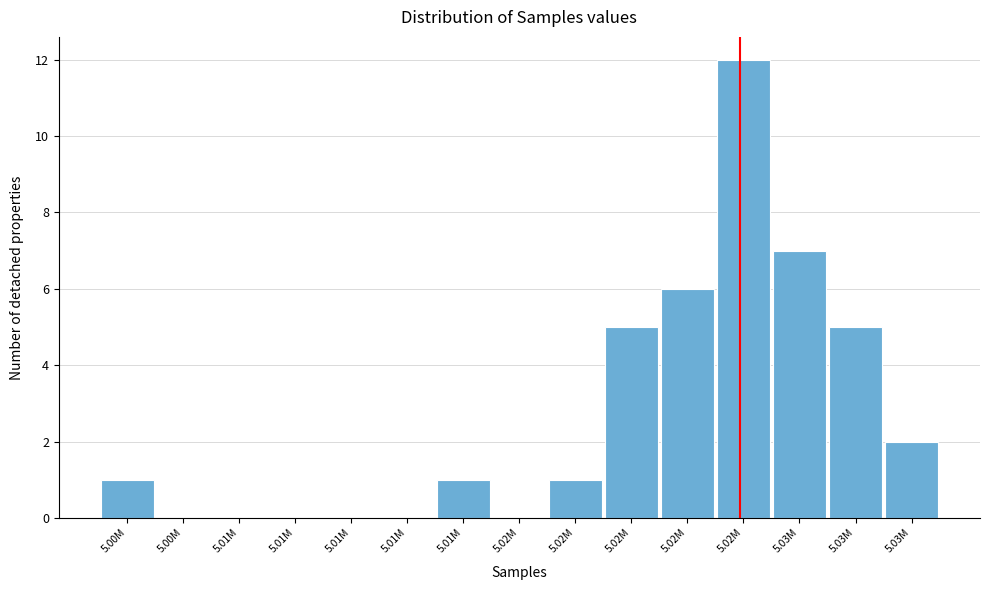

How many data points does each series have?

15